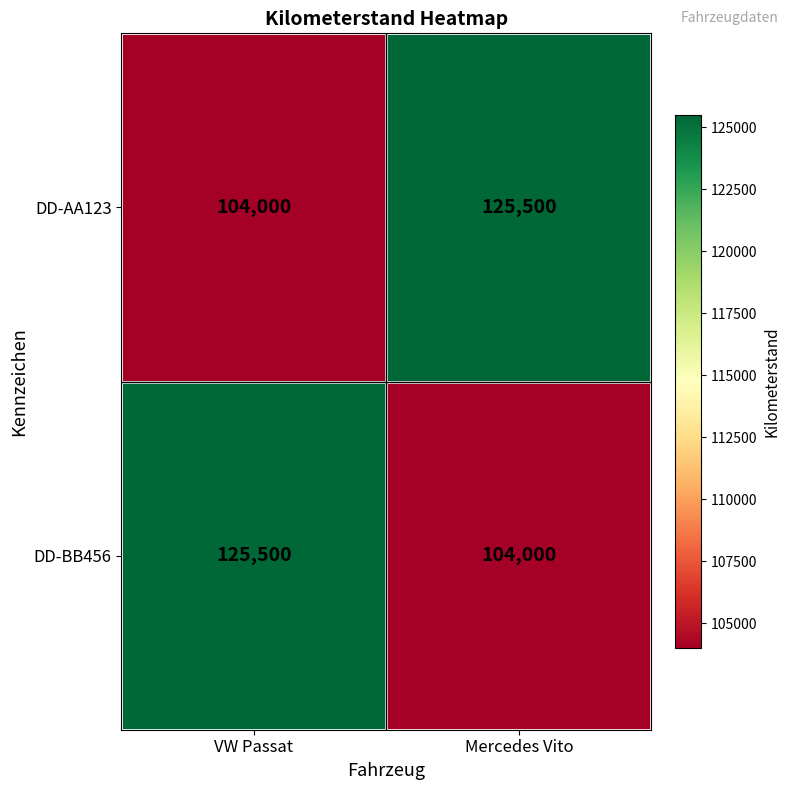

What is the maximum value shown in the chart?

125500